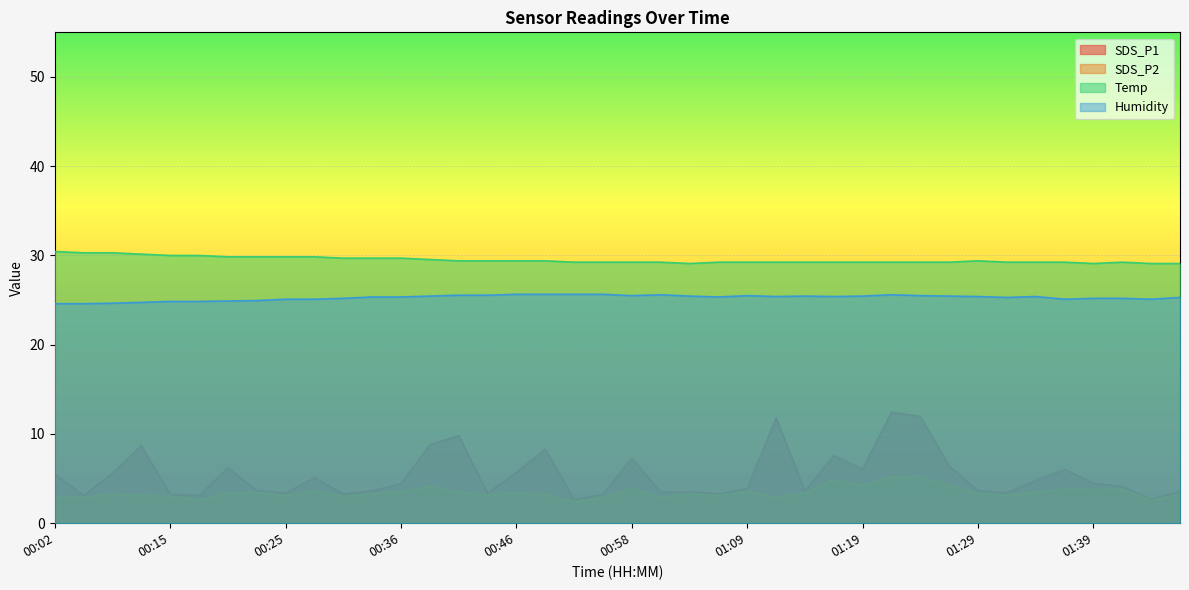

Does the chart display data point markers on the line(s)?

No